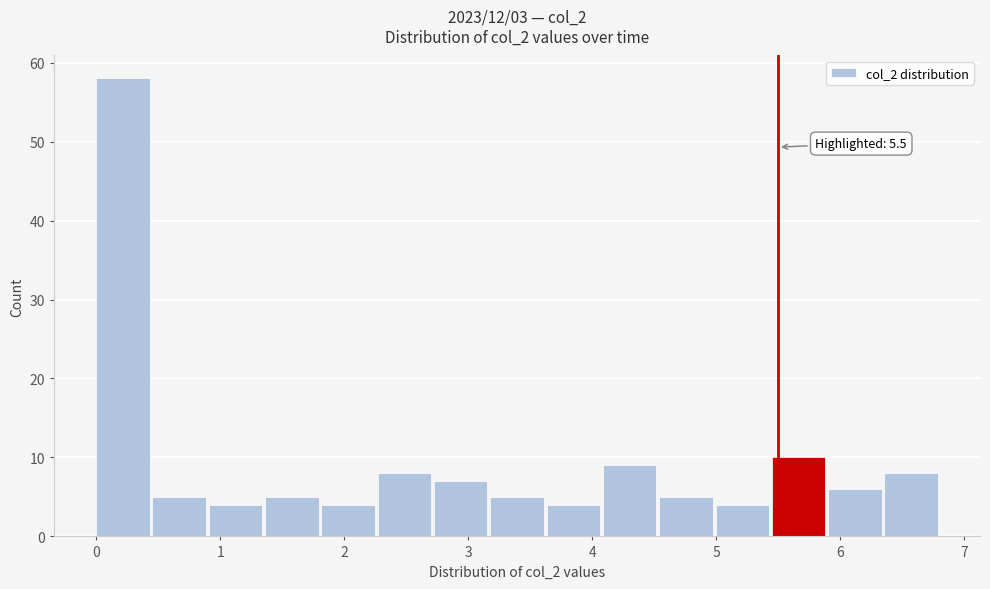

Which range on the x-axis has the tallest bar?

0.0 to 0.5